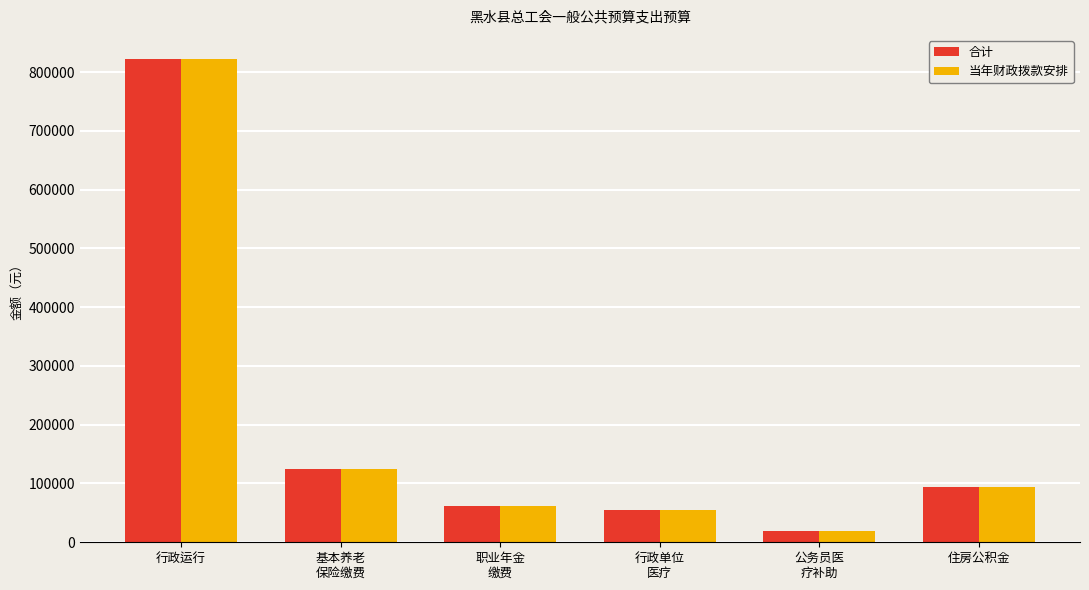

Which category has the lowest value across all series?

公务员医
疗补助